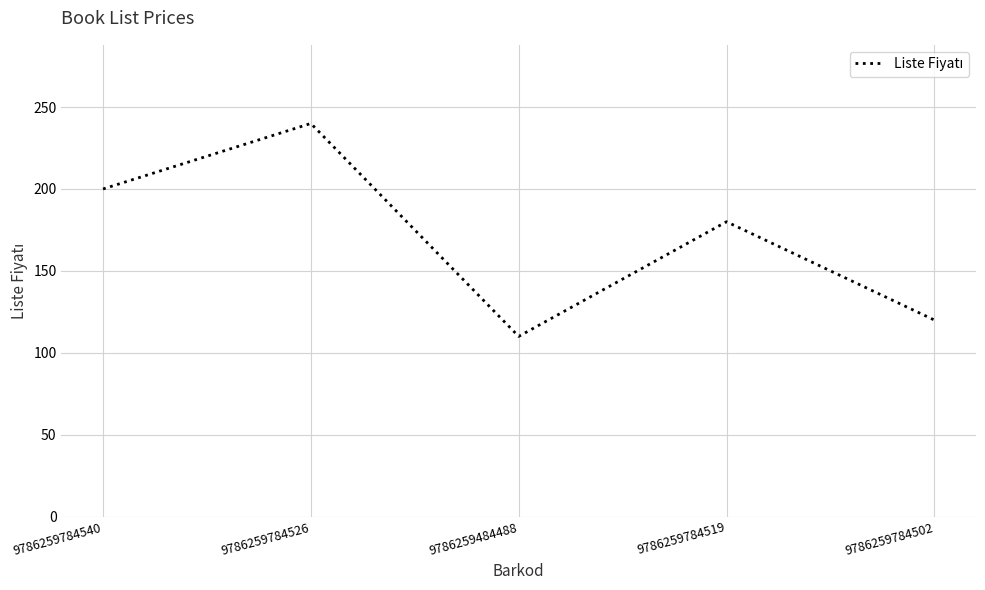

What is the sum of all values?

850